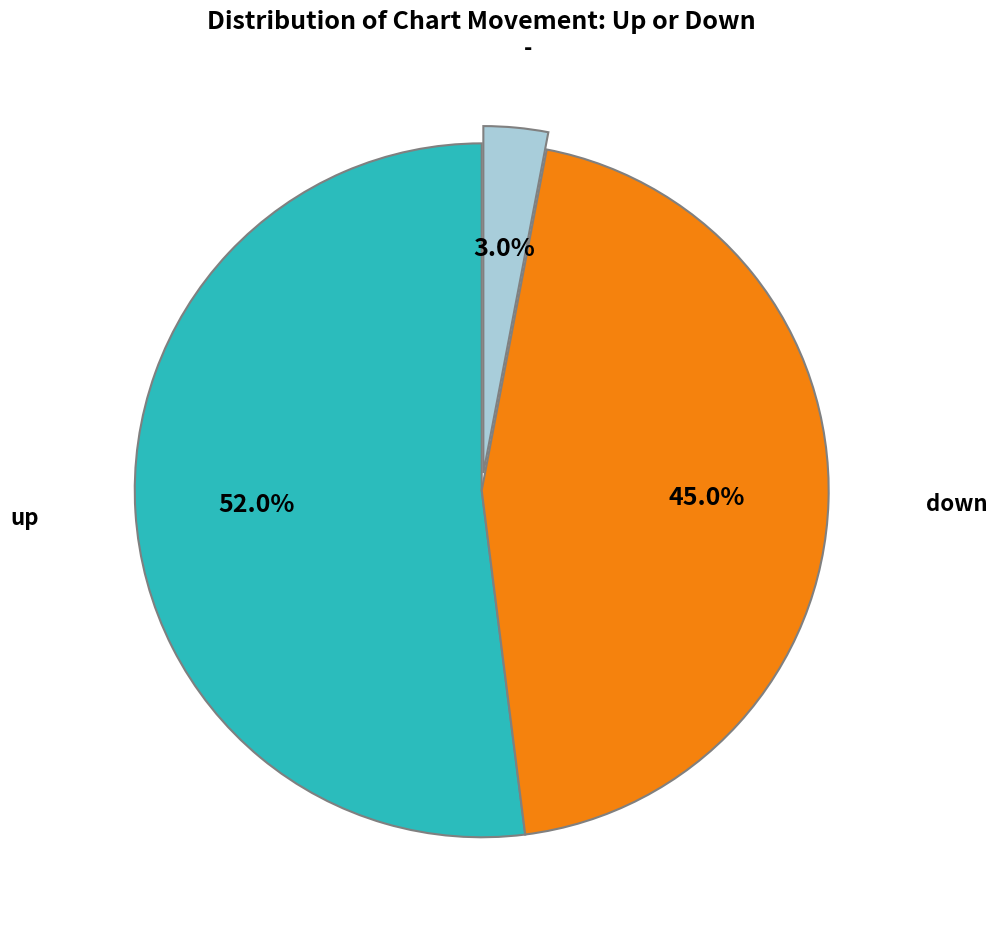

Does any single category account for the majority?

Yes